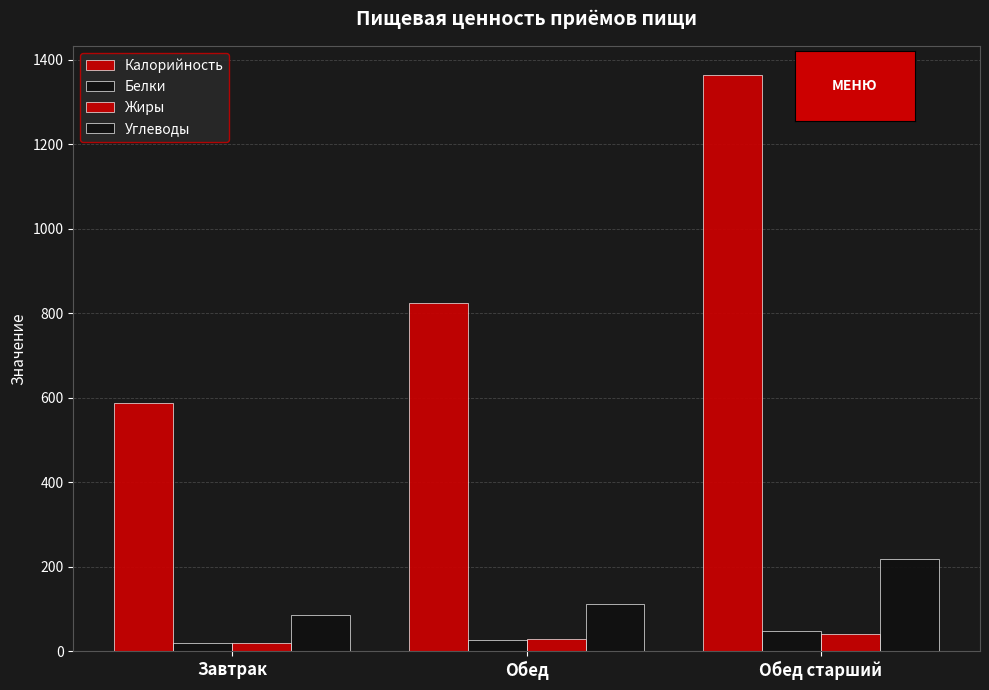

Does the chart contain any negative values?

No